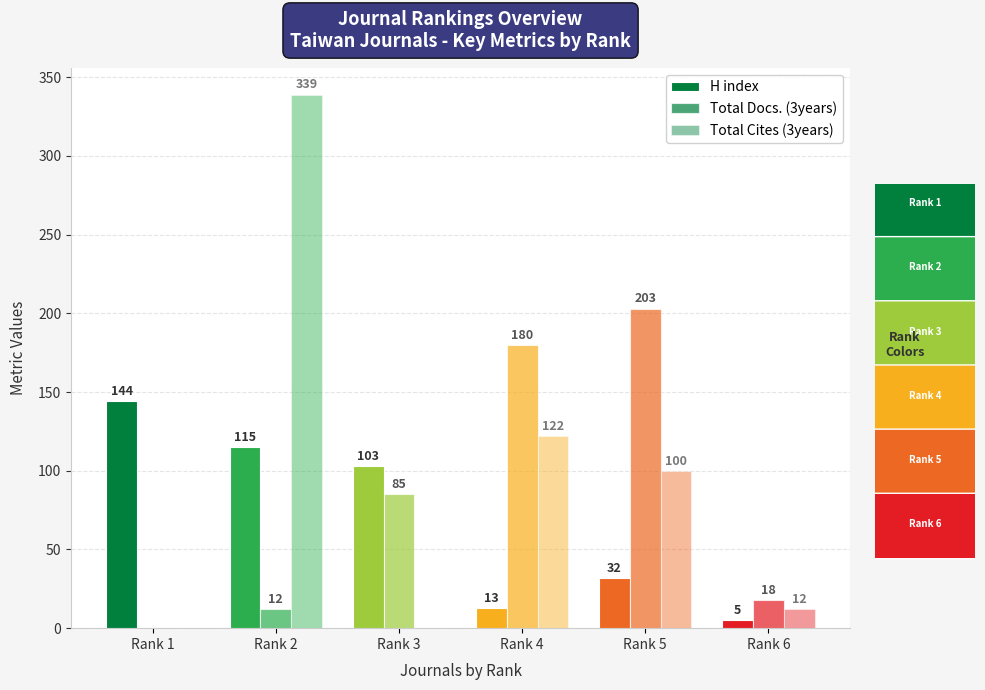

Which category has the highest value in the H index series?

Rank 1